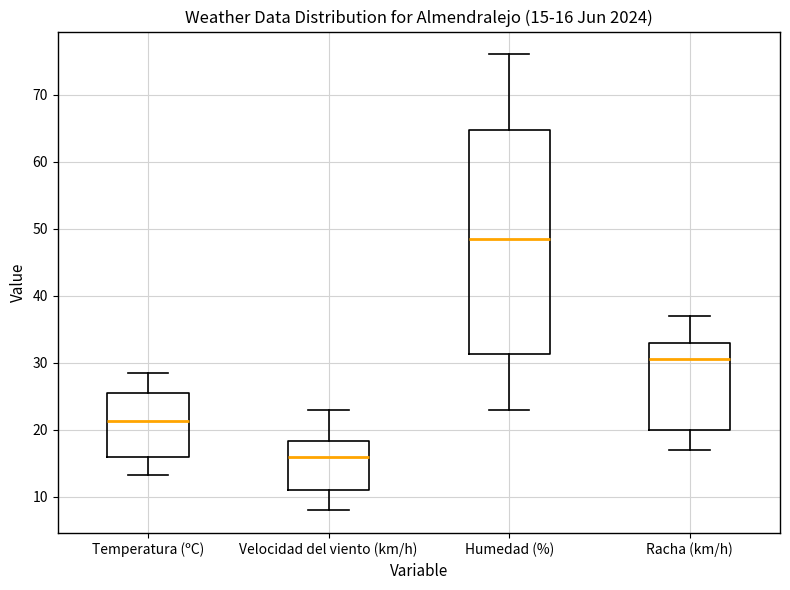

Which box has the lowest median line?

Velocidad del viento (km/h)